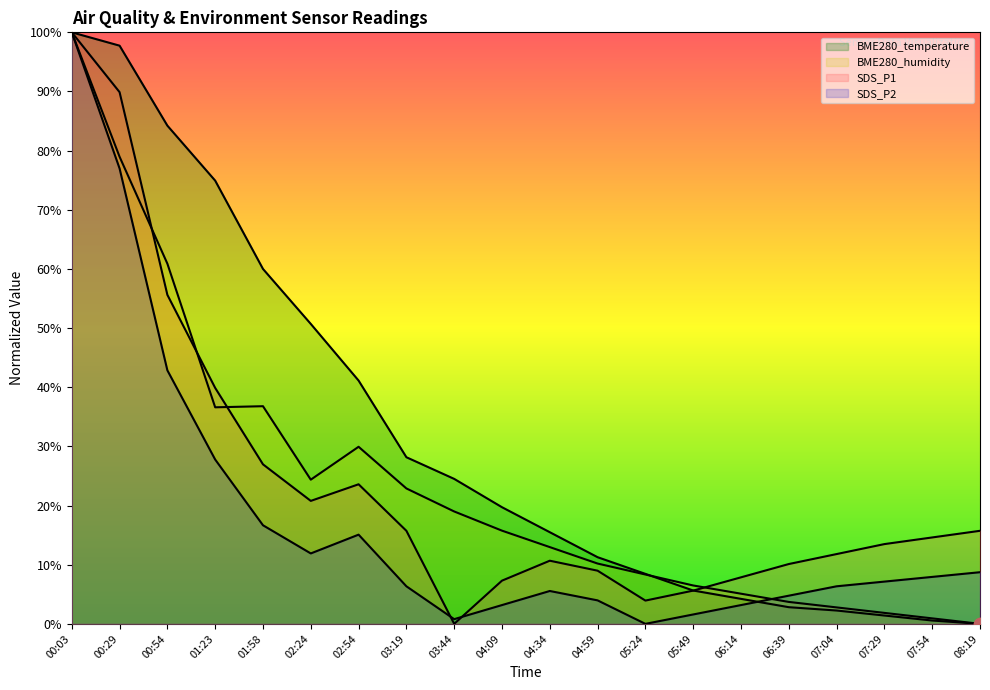

Which series contains the highest Y value?

BME280_temperature